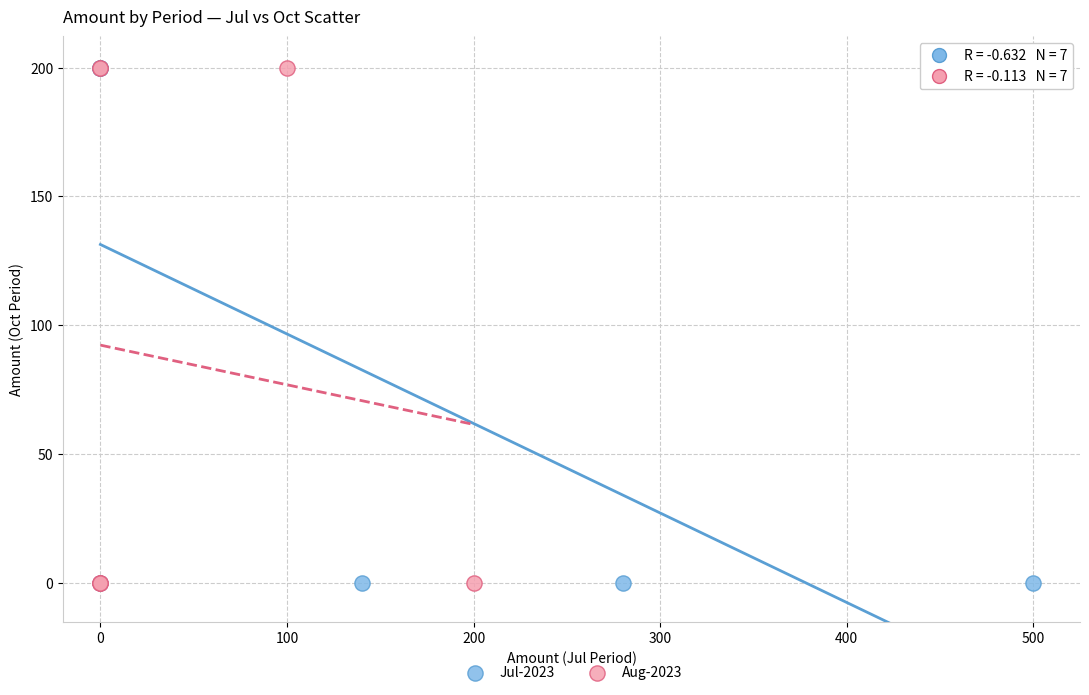

What are all the series names shown in the legend?

Jul-2023, Aug-2023